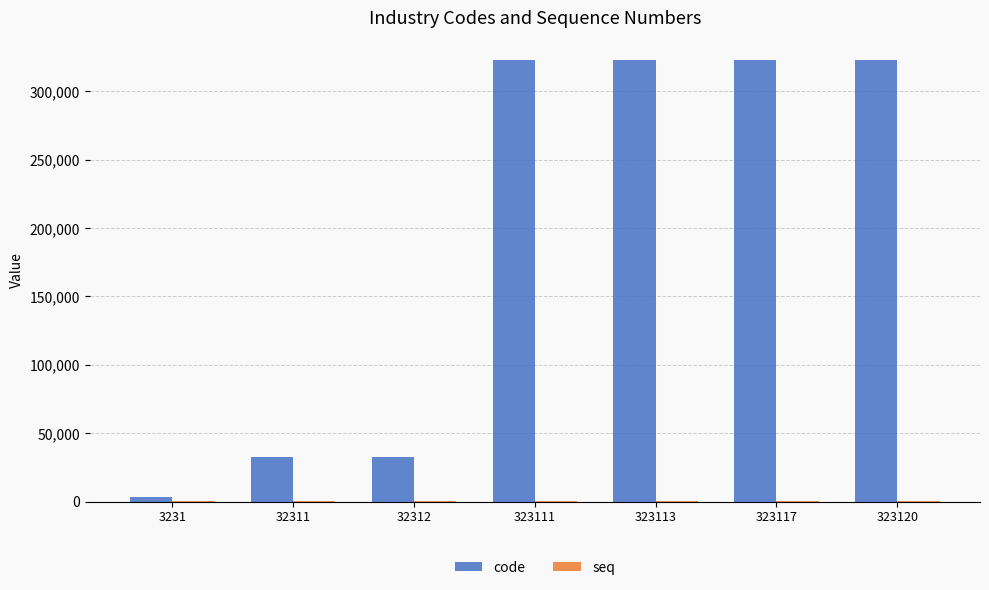

How many data points does each series have?

7